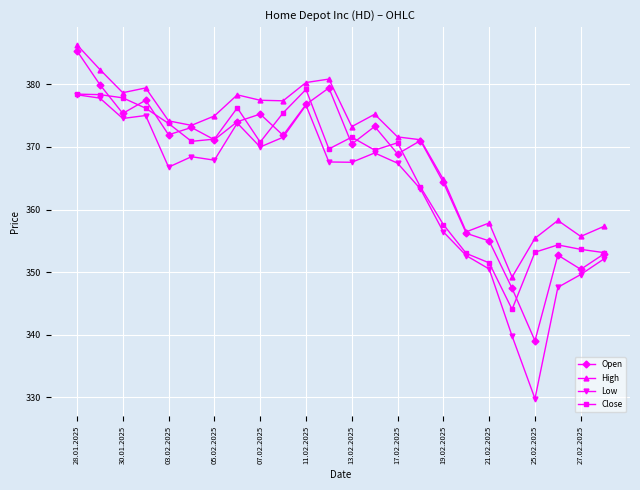

True or false: Low has more than 2 interior local peaks.

True